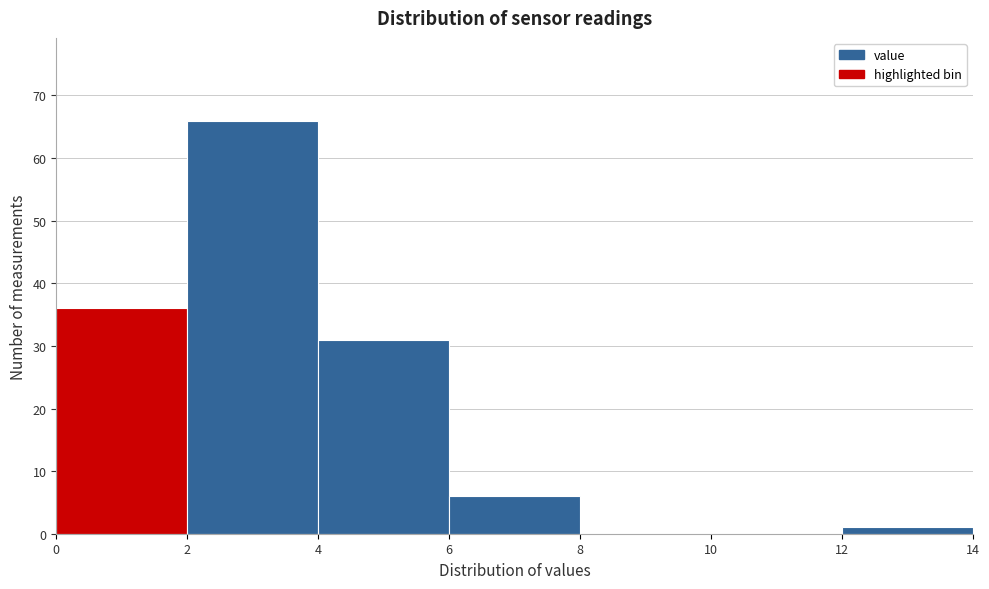

What is the height of the bar covering 2 to 4 on the x-axis? The values are not printed on the chart, so give them approximately, as read against the axis.

66